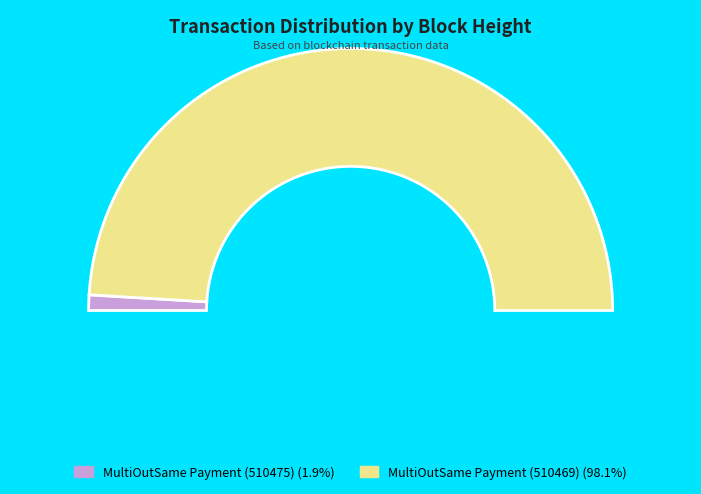

To the nearest percent, what is the difference between the largest and smallest slice percentages?

96%